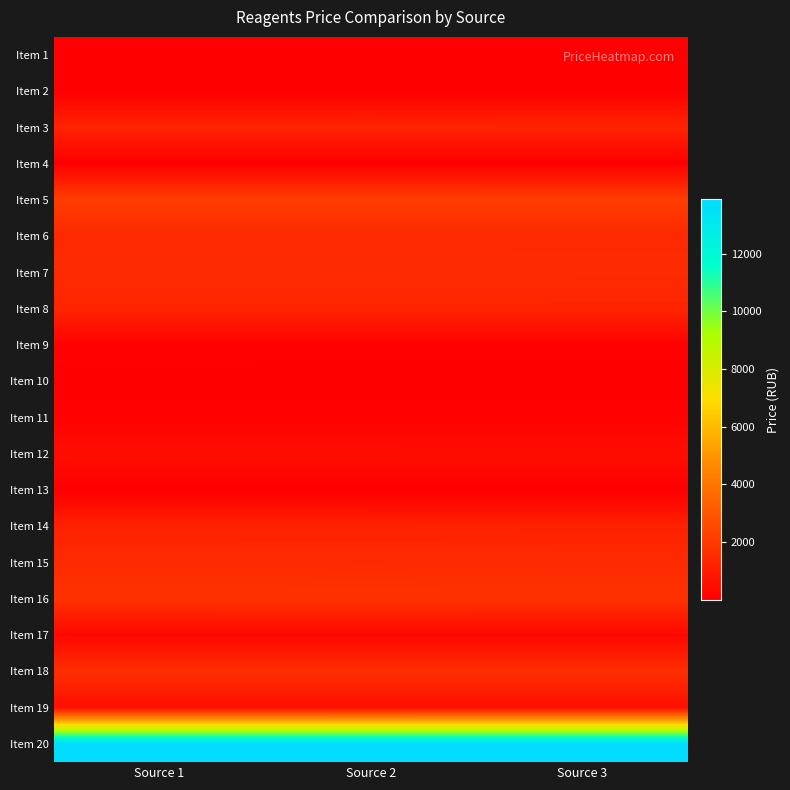

Reading left to right, what are all the values shown in this chart?

Item 1: Source 1=5.0	Source 2=5.0	Source 3=5.0
Item 2: Source 1=5.0	Source 2=5.0	Source 3=5.0
Item 3: Source 1=1225.3	Source 2=1230.0	Source 3=1220.2
Item 4: Source 1=5.0	Source 2=5.0	Source 3=5.0
Item 5: Source 1=2096.4	Source 2=2100.0	Source 3=2090.9
Item 6: Source 1=1438.5	Source 2=1440.0	Source 3=1437.5
Item 7: Source 1=1505.3	Source 2=1510.0	Source 3=1502.8
Item 8: Source 1=1268.9	Source 2=1270.0	Source 3=1265.2
Item 9: Source 1=109.6	Source 2=105.0	Source 3=103.3
Item 10: Source 1=4.0	Source 2=4.0	Source 3=3.8
Item 11: Source 1=113.5	Source 2=115.0	Source 3=112.3
Item 12: Source 1=485.5	Source 2=485.0	Source 3=481.9
Item 13: Source 1=1.5	Source 2=1.6	Source 3=1.5
Item 14: Source 1=1150.6	Source 2=1150.0	Source 3=1140.5
Item 15: Source 1=1475.2	Source 2=1500.0	Source 3=1470.2
Item 16: Source 1=1742.5	Source 2=1750.0	Source 3=1740.2
Item 17: Source 1=296.3	Source 2=295.0	Source 3=294.0
Item 18: Source 1=1610.0	Source 2=1609.5	Source 3=1609.0
Item 19: Source 1=540.2	Source 2=550.0	Source 3=539.0
Item 20: Source 1=13886.3	Source 2=13885.0	Source 3=13884.8